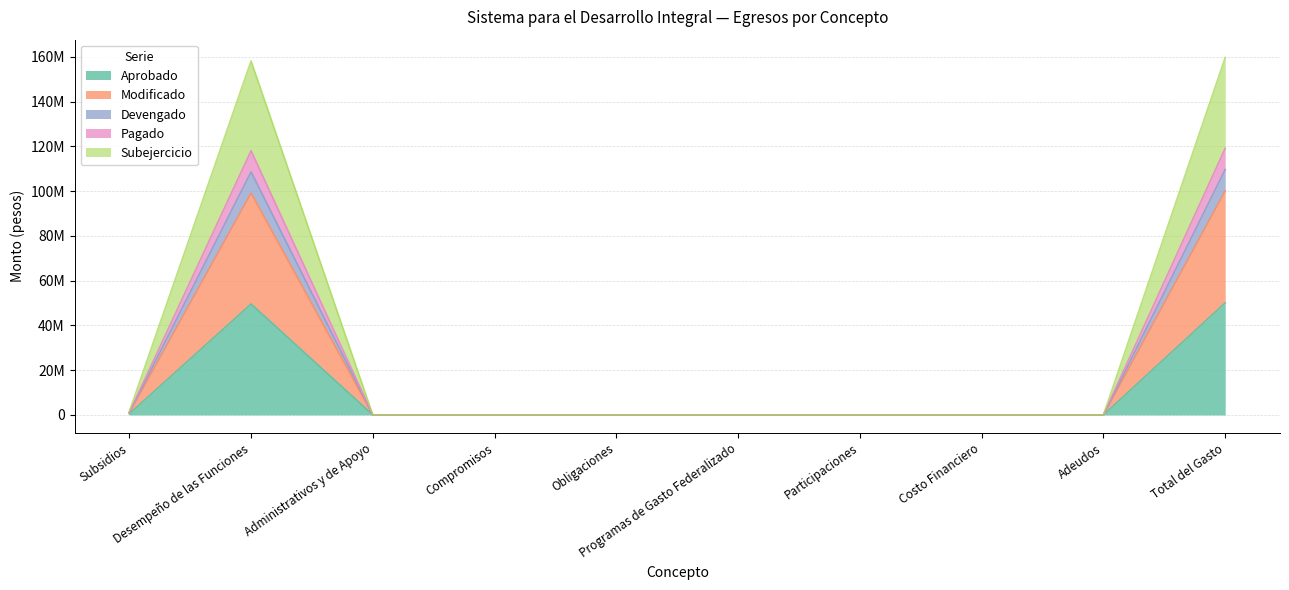

What is the label of the 4th point from the left?

Compromisos